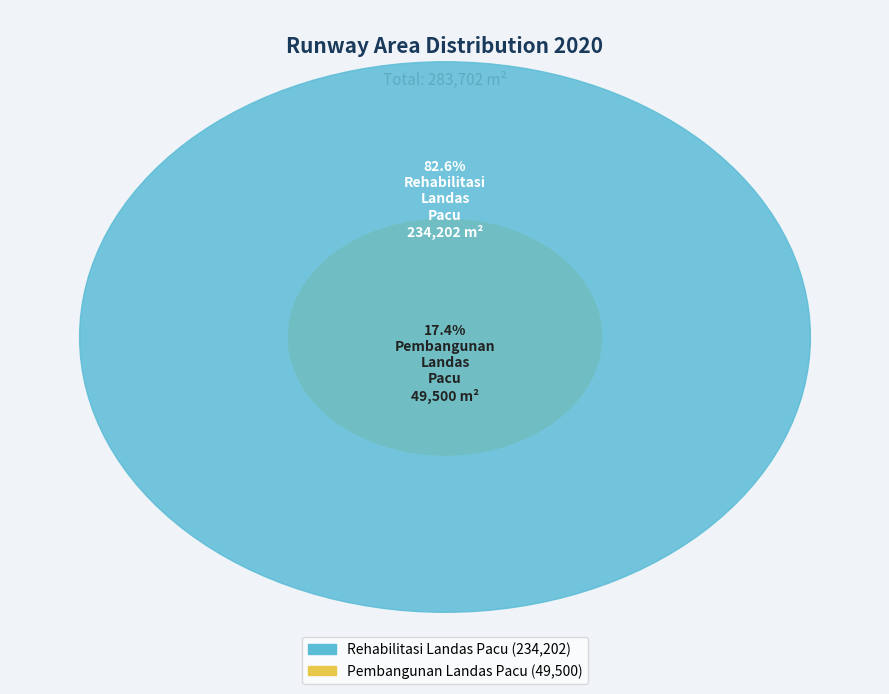

Is Rehabilitasi Landas Pacu the majority of the pie?

Yes